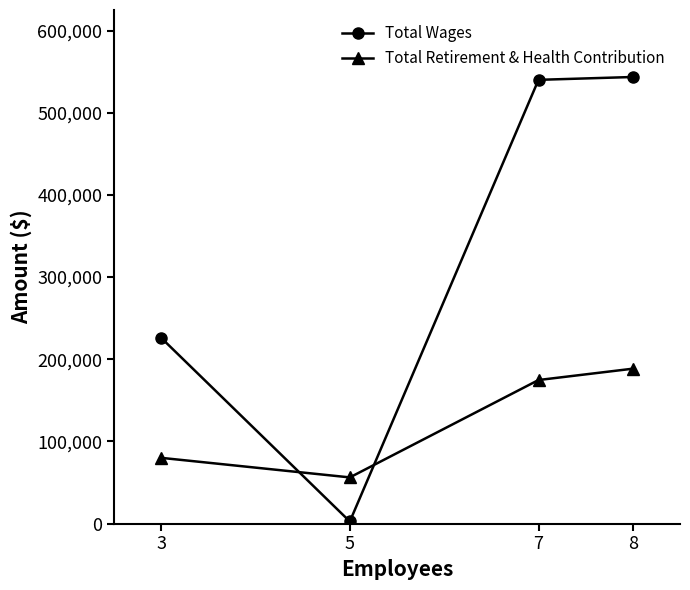

In Total Retirement & Health Contribution, how many points are lower than both neighbors (excluding endpoints)?

1